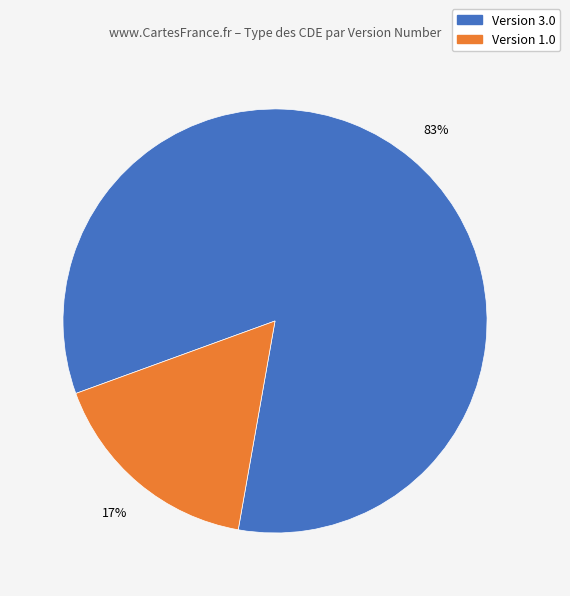

Is there any slice that represents more than half of the pie?

Yes